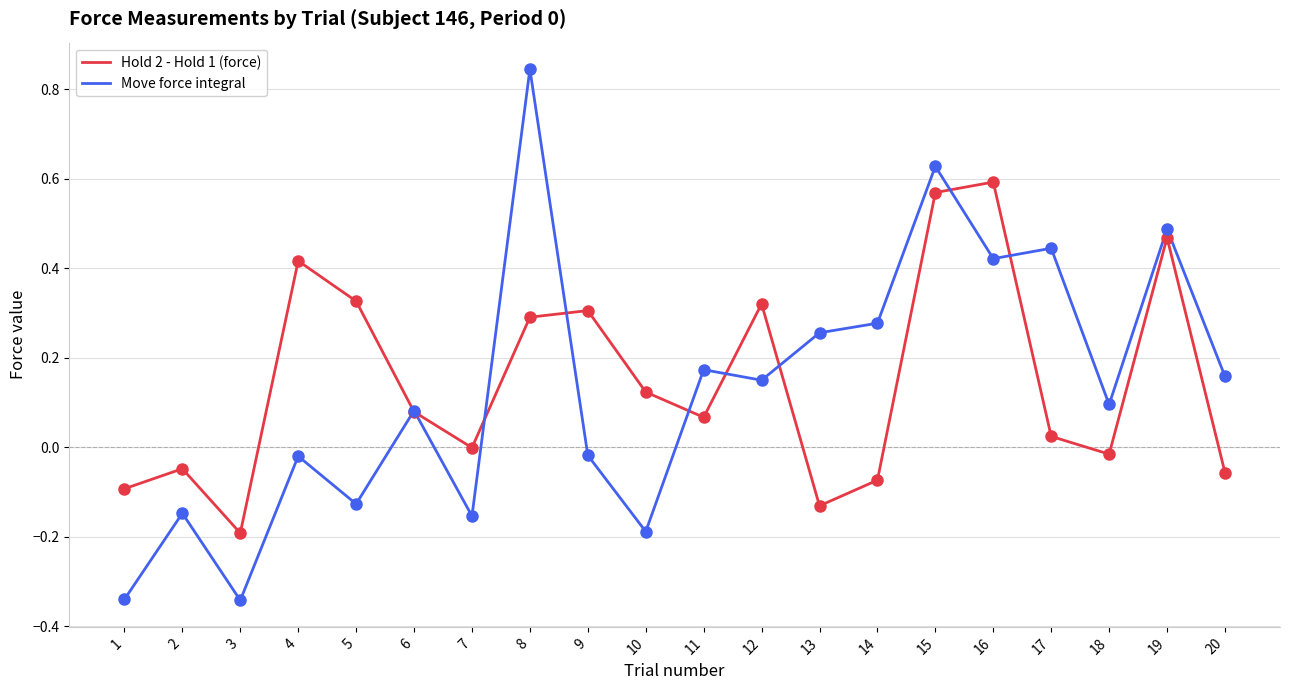

At which category is the sum across all series the highest?

15